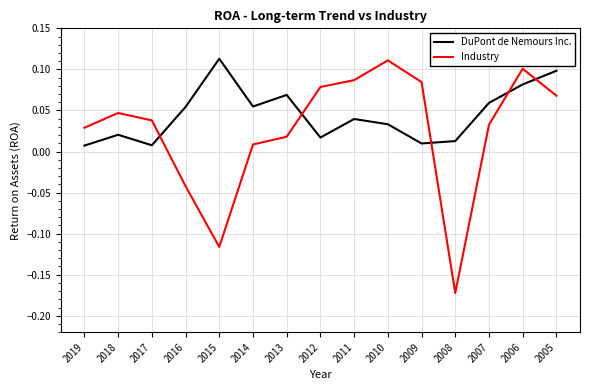

At 2014, list the series in order from smallest to largest.

Industry, DuPont de Nemours Inc.